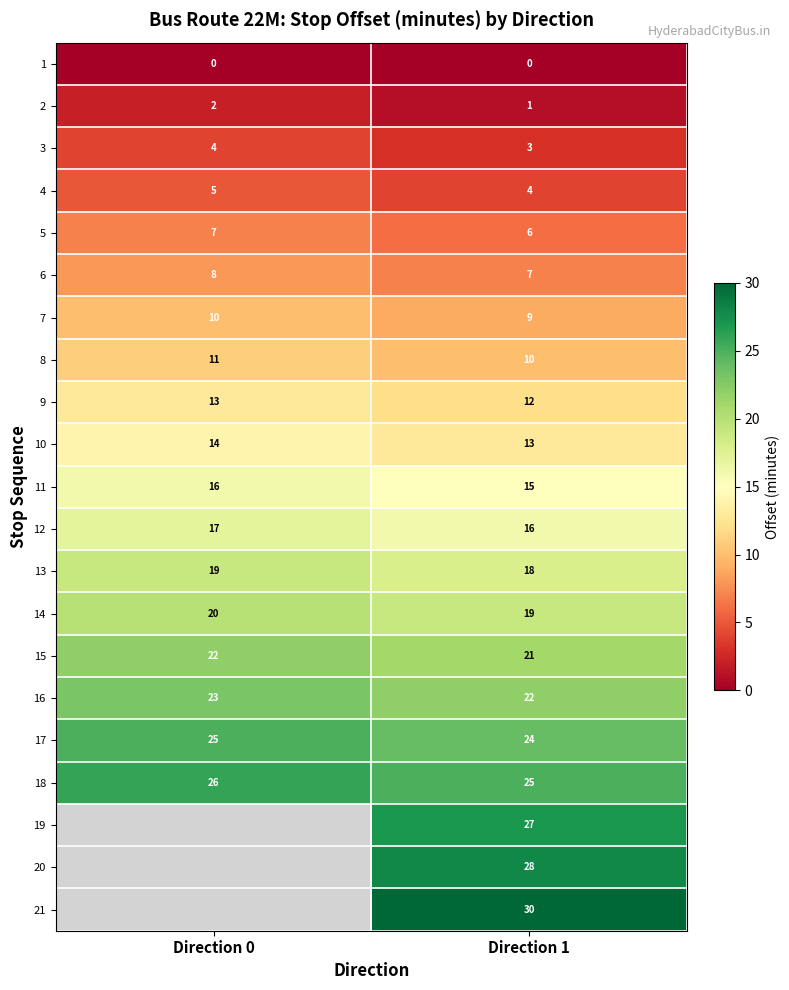

At which label is 7 closest to 9?

Direction 1